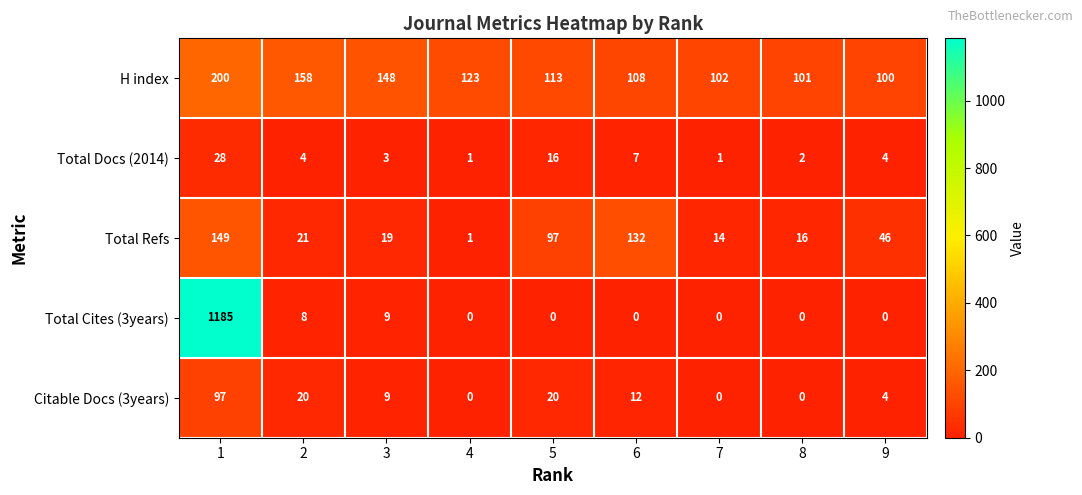

What is the difference between the Total Refs values at 3 and 7?

5